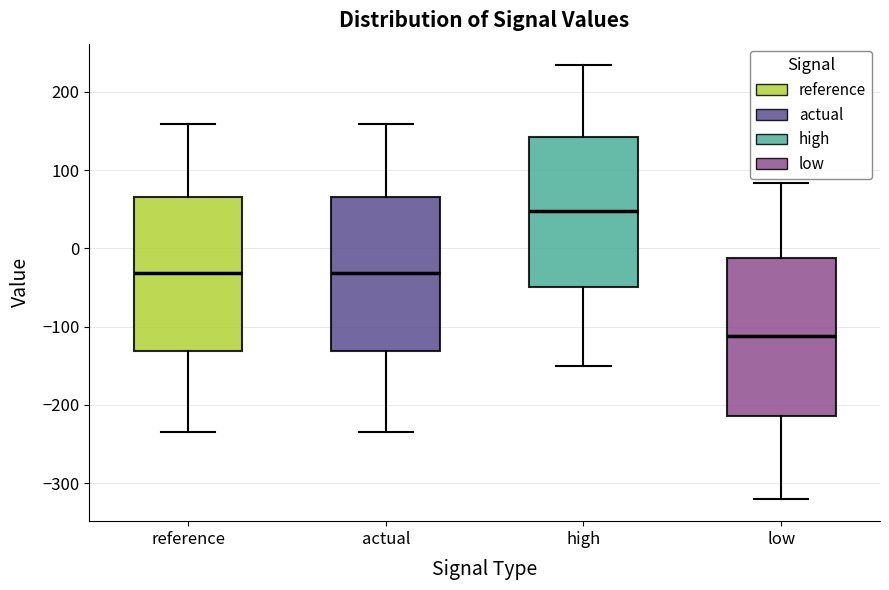

Which box's median line is the highest?

high